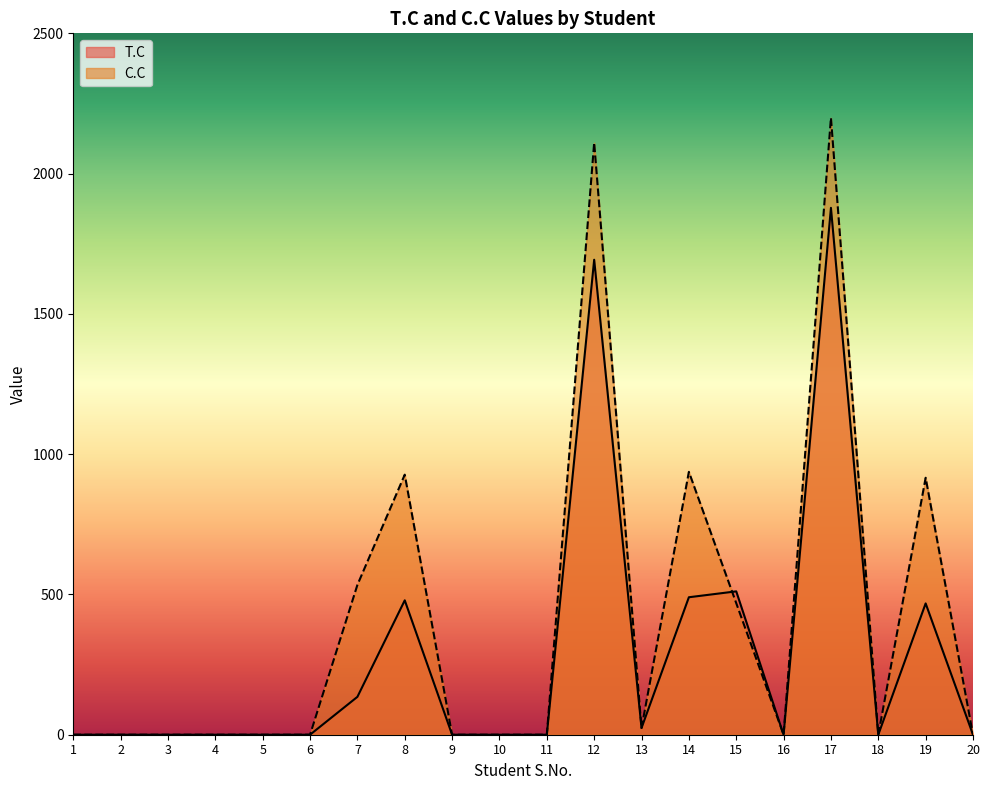

Rank the series by their average value, from highest to lowest.

C.C, T.C